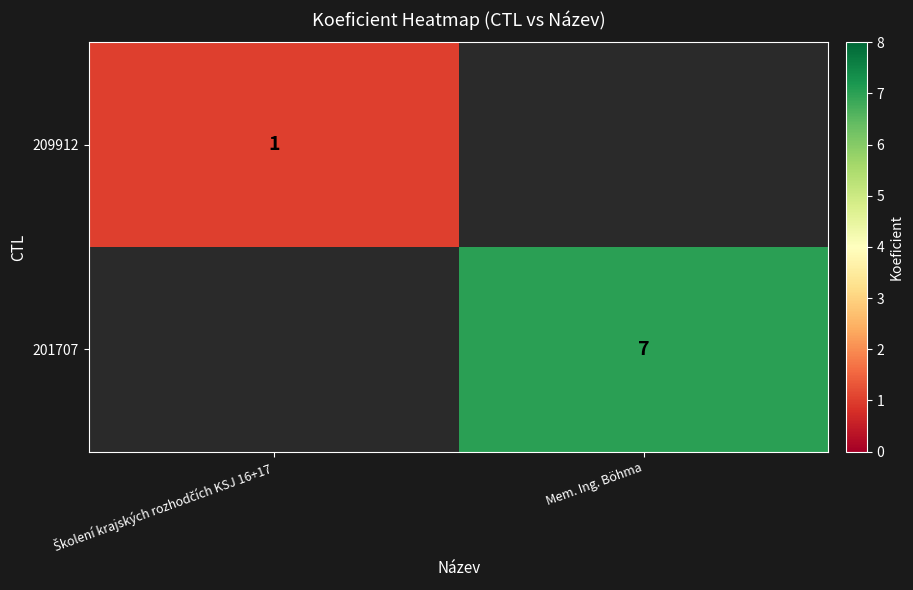

What is the difference between the highest and lowest values at Mem. Ing. Böhma?

7